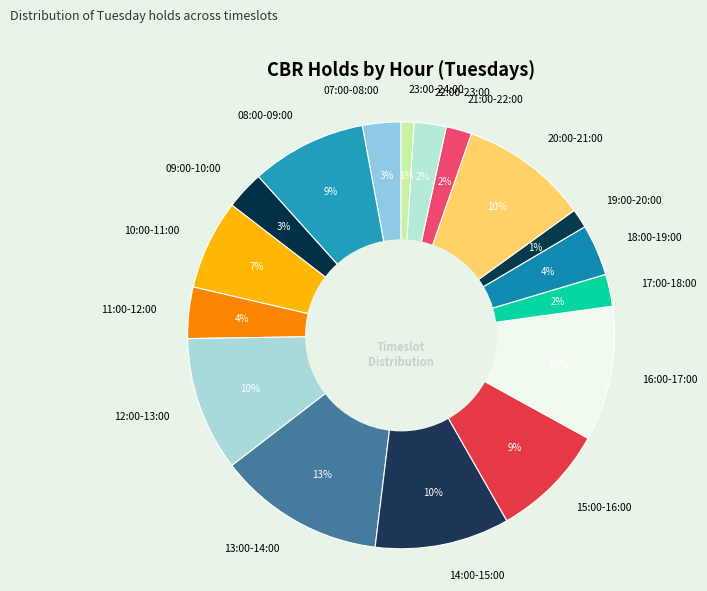

To the nearest percent, what portion does 16:00-17:00 represent?

10%